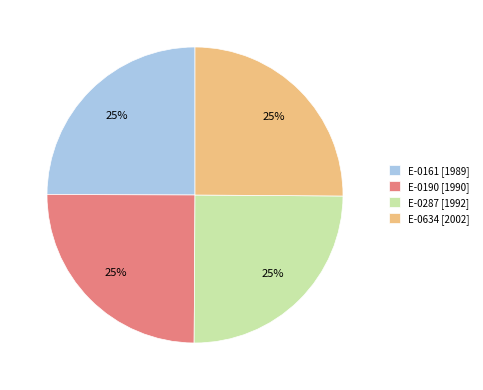

Is there any slice that represents more than half of the pie?

No